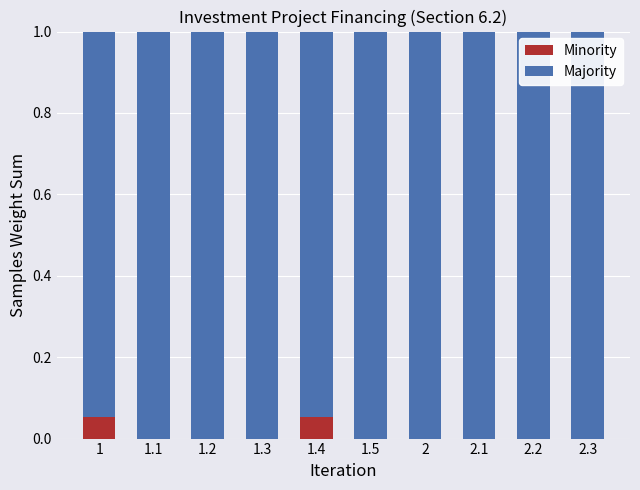

Is it true that Minority equals 0.0 at 1.1?

True